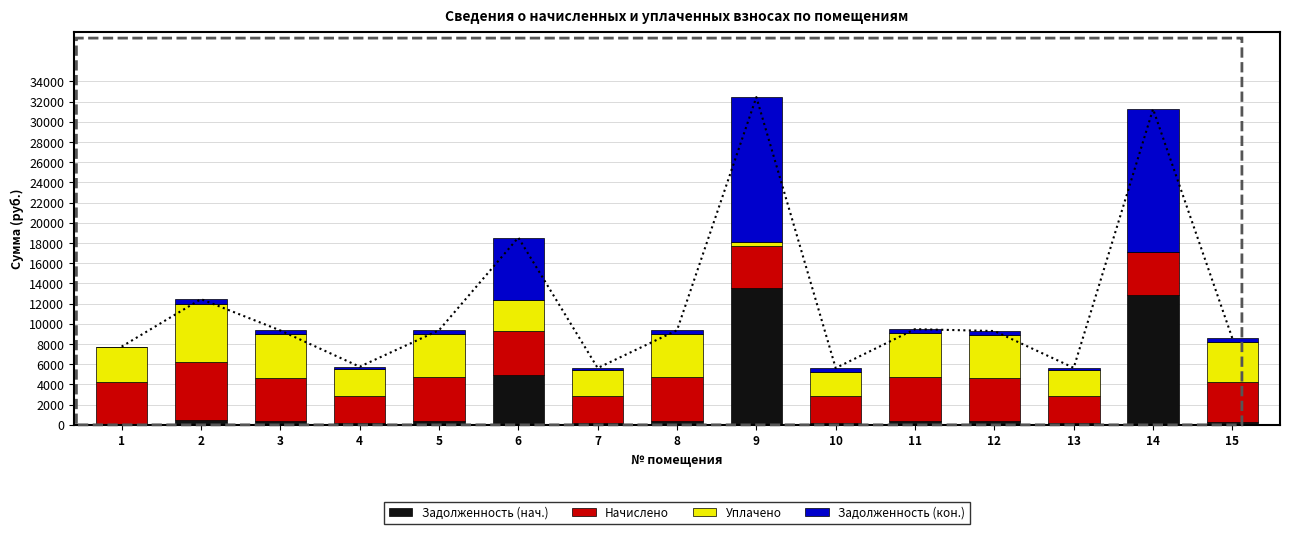

Reading left to right, what are all the values shown in this chart?

Задолженность (нач.): 1=0.0	2=479.5	3=360.0	4=221.8	5=360.7	6=4970.3	7=216.7	8=360.7	9=13507.2	10=216.7	11=365.0	12=357.8	13=217.4	14=12815.4	15=329.8
Начислено: 1=4199.0	2=5754.2	3=4320.0	4=2661.1	5=4328.6	6=4328.6	7=2600.6	8=4328.6	9=4177.6	10=2600.6	11=4380.5	12=4294.1	13=2609.3	14=4285.4	15=3957.1
Уплачено: 1=3546.4	2=5734.3	3=4305.0	4=2651.9	5=4313.6	6=3100.0	7=2591.6	8=4313.6	9=450.0	10=2374.9	11=4365.3	12=4279.2	13=2600.2	14=0.0	15=3943.4
Задолженность (кон.): 1=0.0	2=479.5	3=360.0	4=221.8	5=360.7	6=6145.7	7=216.7	8=360.7	9=14312.5	10=433.4	11=365.0	12=357.8	13=217.4	14=14162.7	15=329.8